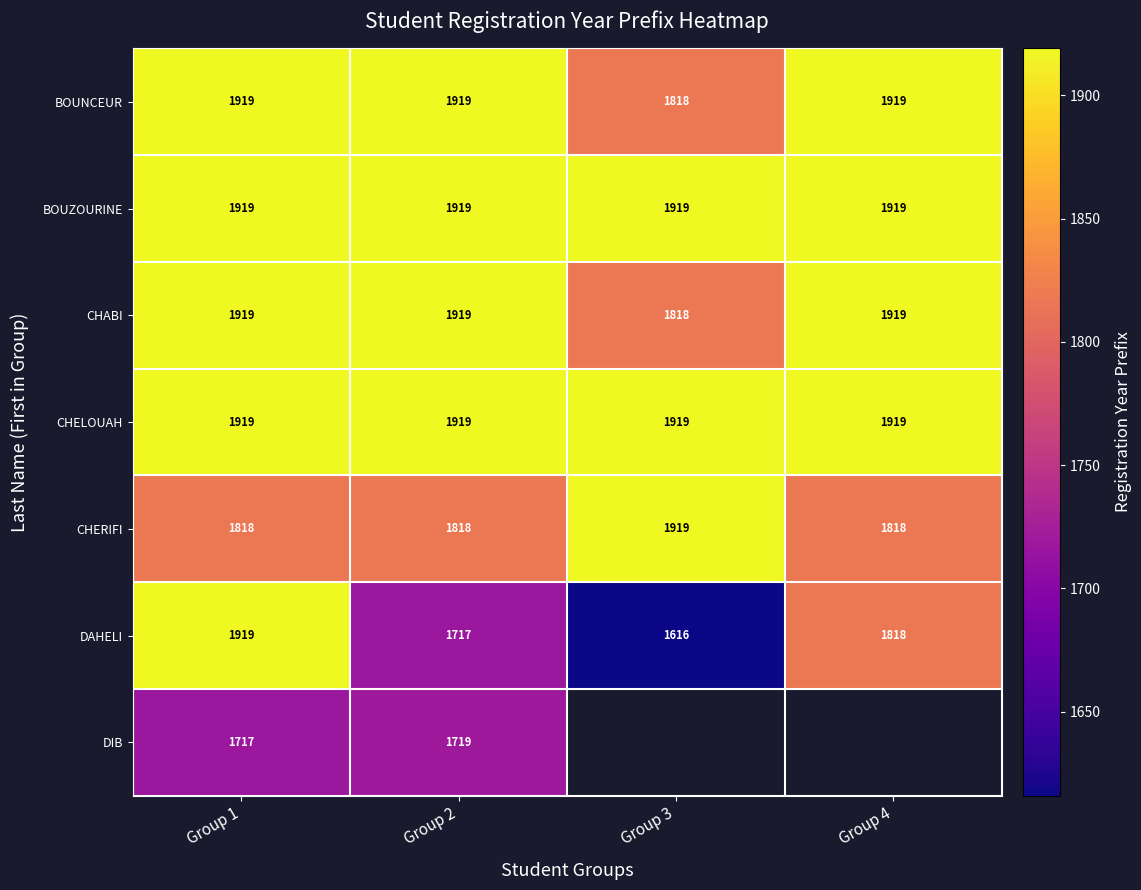

True or false: BOUNCEUR has a value of 1919 at Group 4.

True